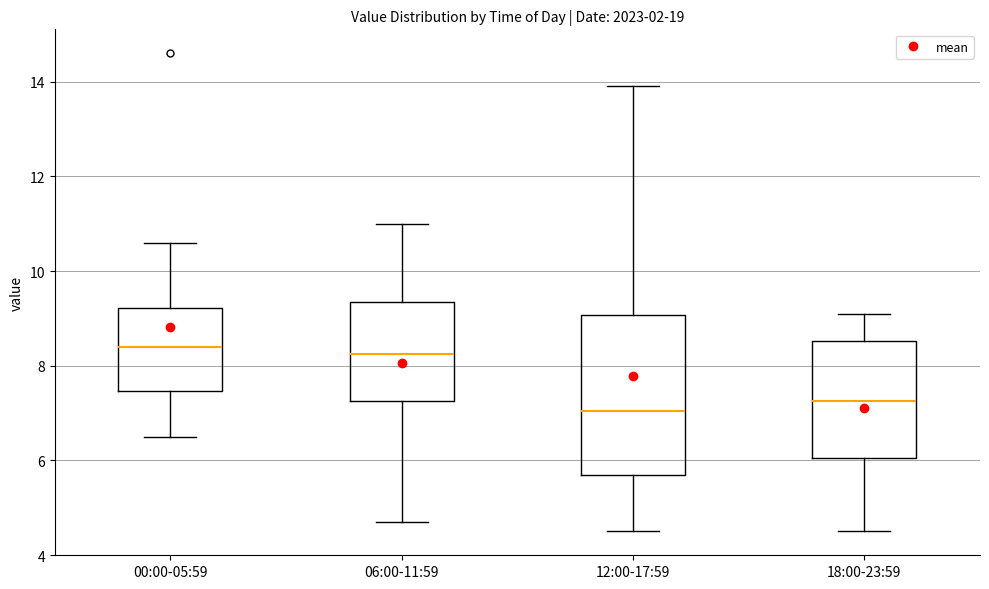

Which box is the tallest, from its lower edge to its upper edge?

12:00-17:59